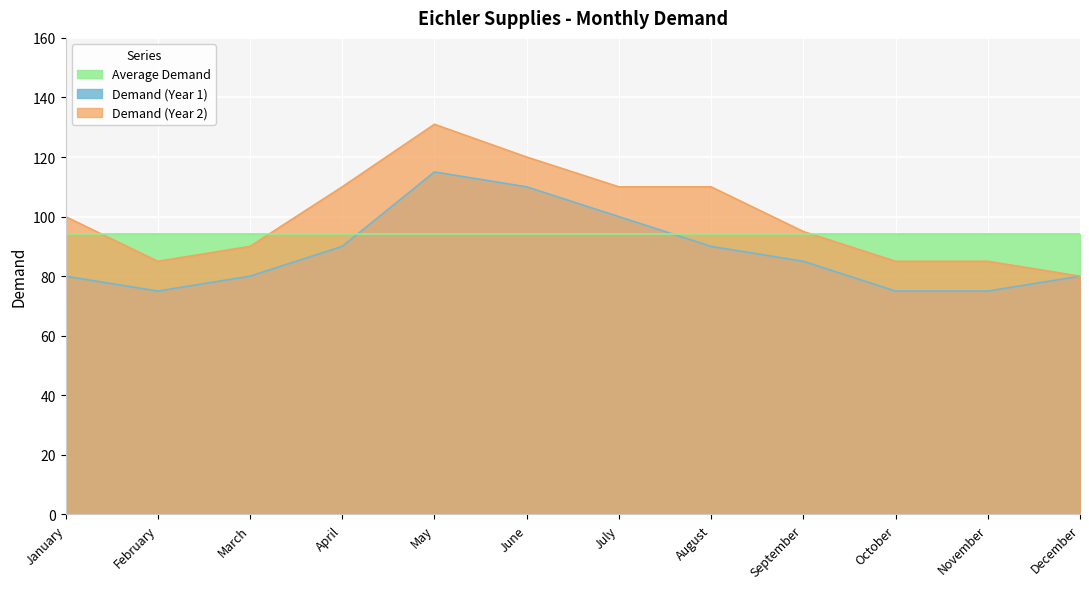

How many interior local peaks does the Demand (Year 2) series have?

1